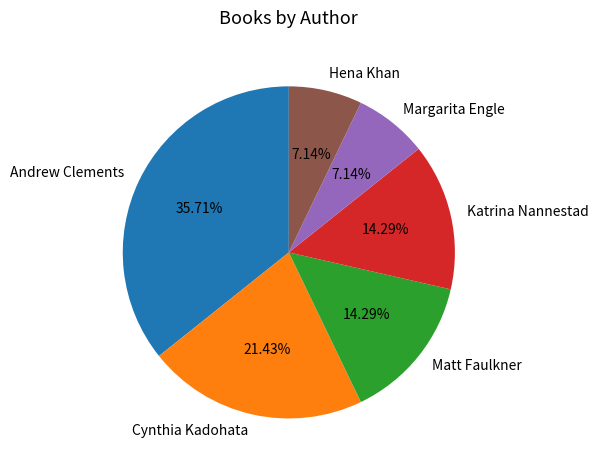

What is the ratio of the value at Margarita Engle to the value at Matt Faulkner?

0.5